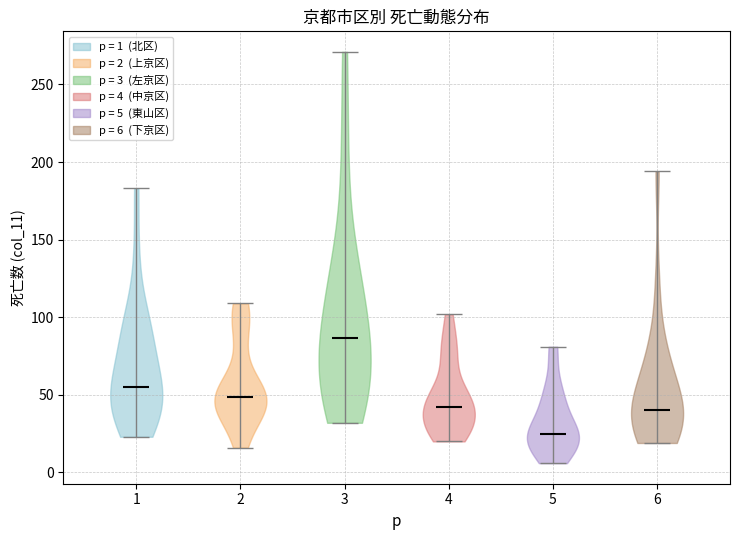

What is the highest point the violin at x = 2 reaches on the y-axis? The values are not printed on the chart, so give them approximately, as read against the axis.

110